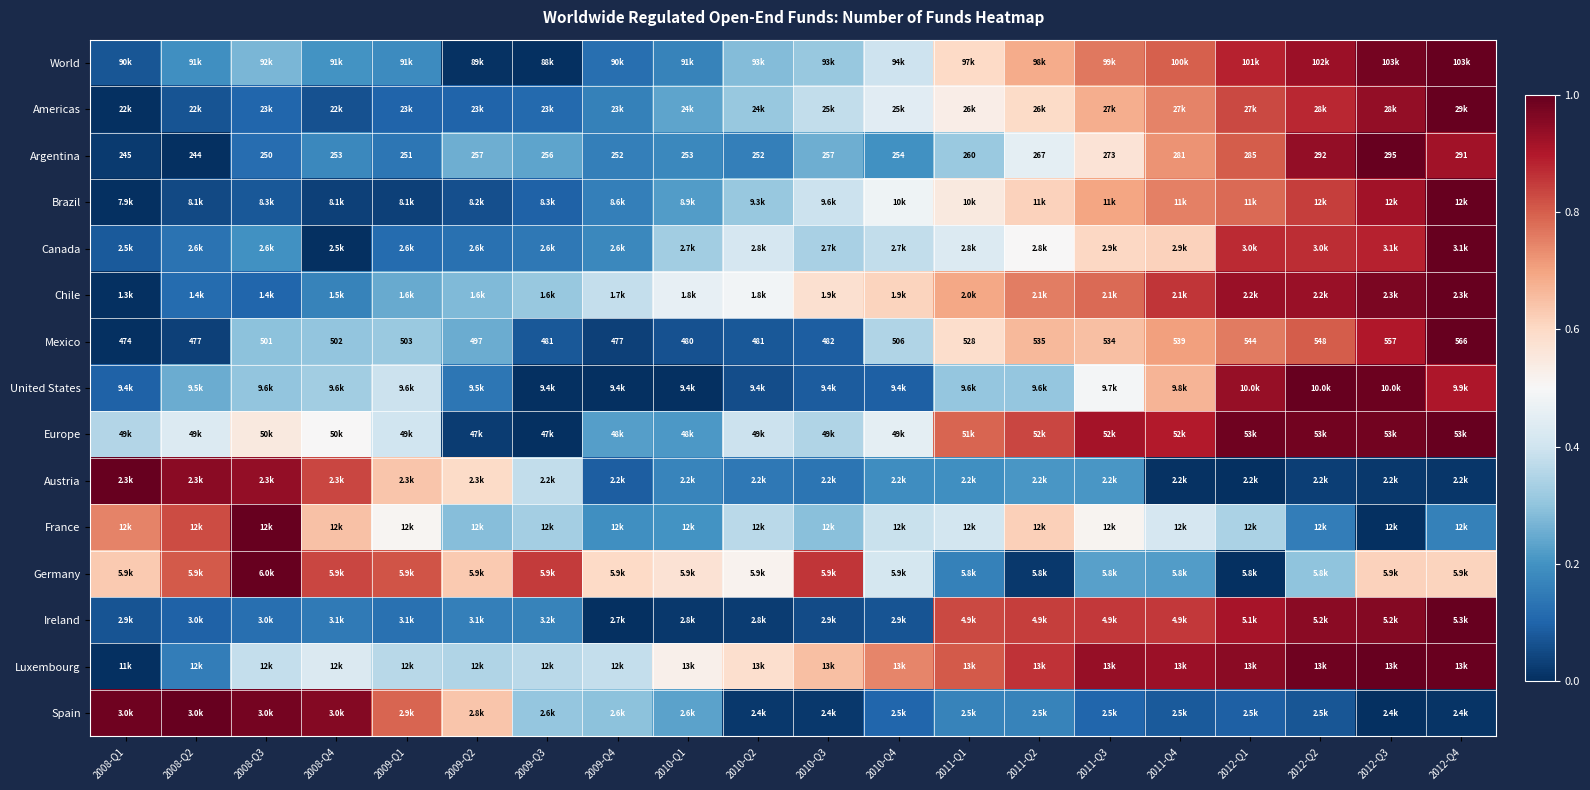

Which series has the largest range (max minus min)?

World